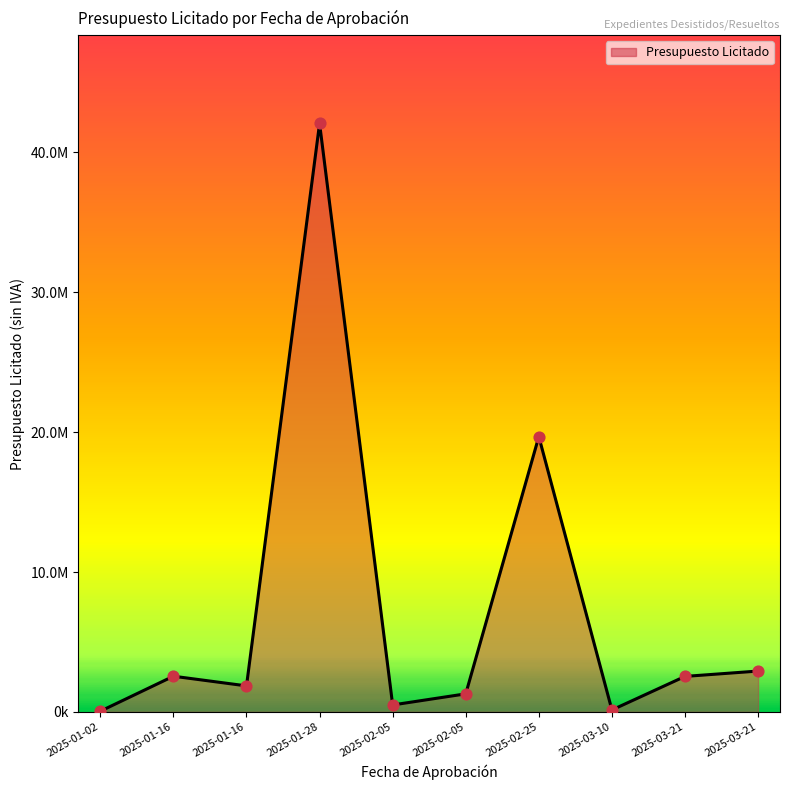

What is the change in value from 2025-02-05 to 2025-03-10?

-1153455.8